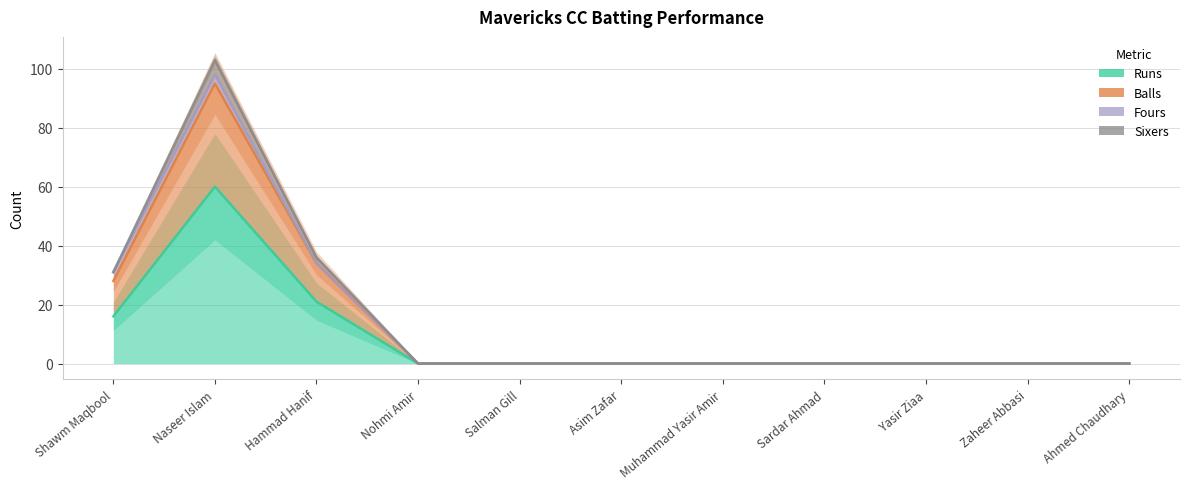

Does the chart display data point markers on the line(s)?

No